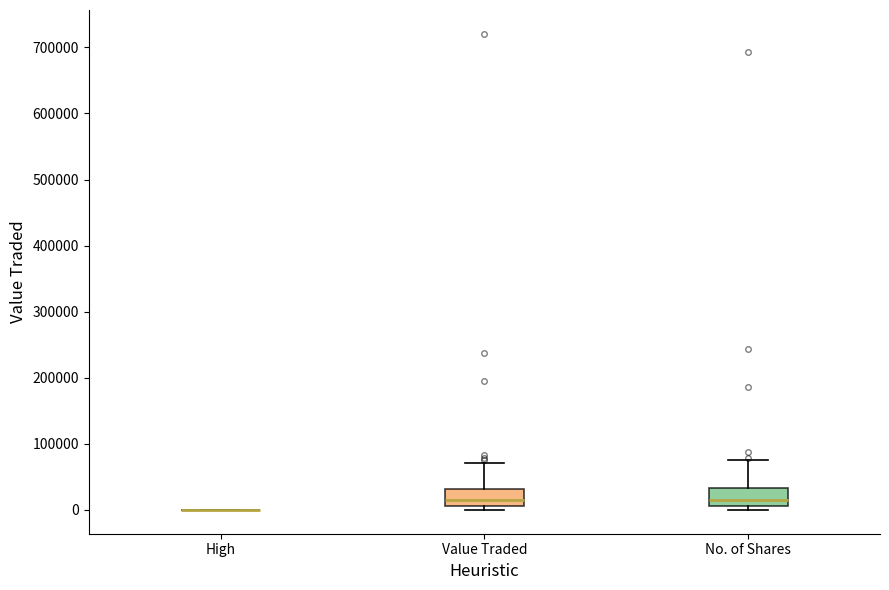

Reading left to right, transcribe this box plot: for each box, give where its median line is, the range the box spans, and where its two whiskers end, as read against the y-axis. The values are not printed on the chart, so give them approximately, as read against the axis.

High: box collapsed to a line at 0, whiskers 0 to 0
Value Traded: median 10000 (inside the box), box 10000 to 30000, whiskers 0 to 70000
No. of Shares: median 10000 (just above the box's lower edge), box 10000 to 30000, whiskers 0 to 80000